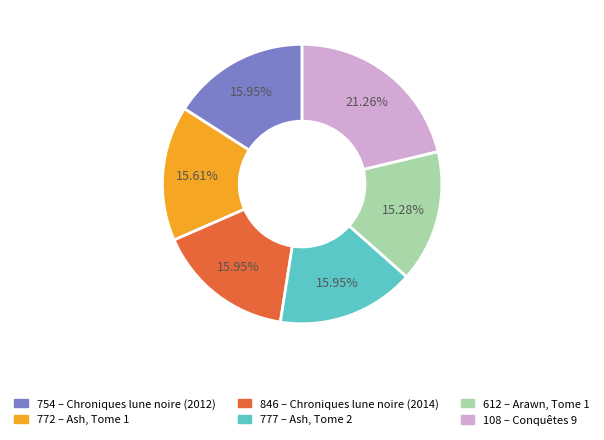

Is 612 – Arawn, Tome 1 the majority of the pie?

No